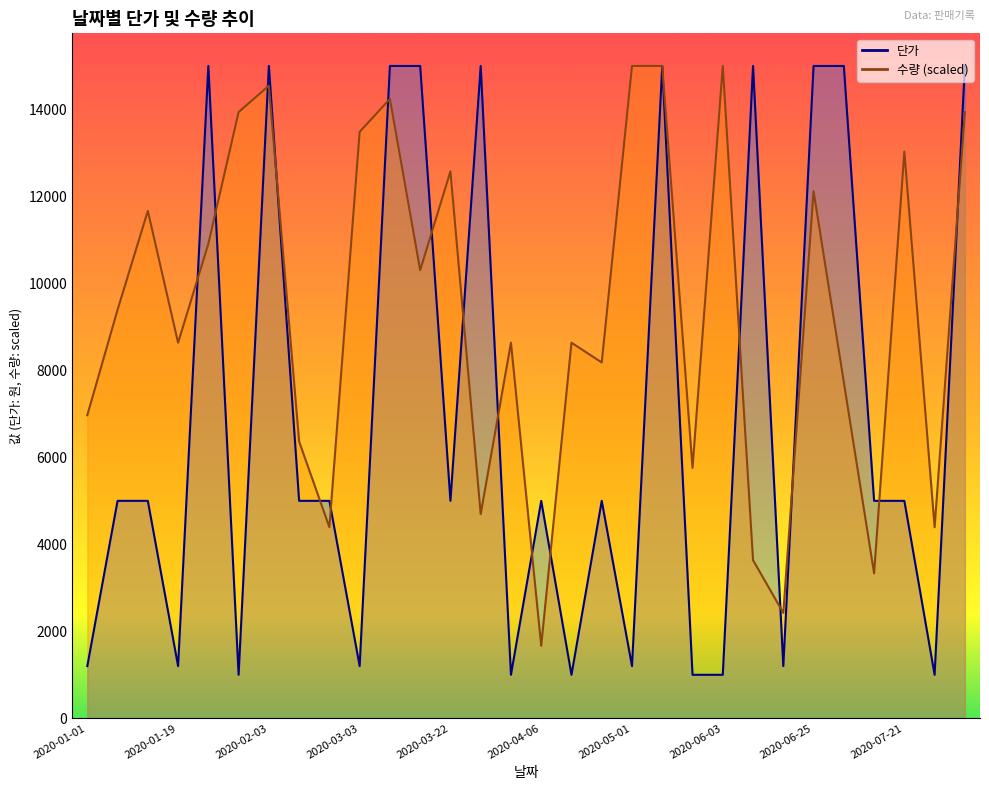

Which category has the highest value across all series?

2020-05-01